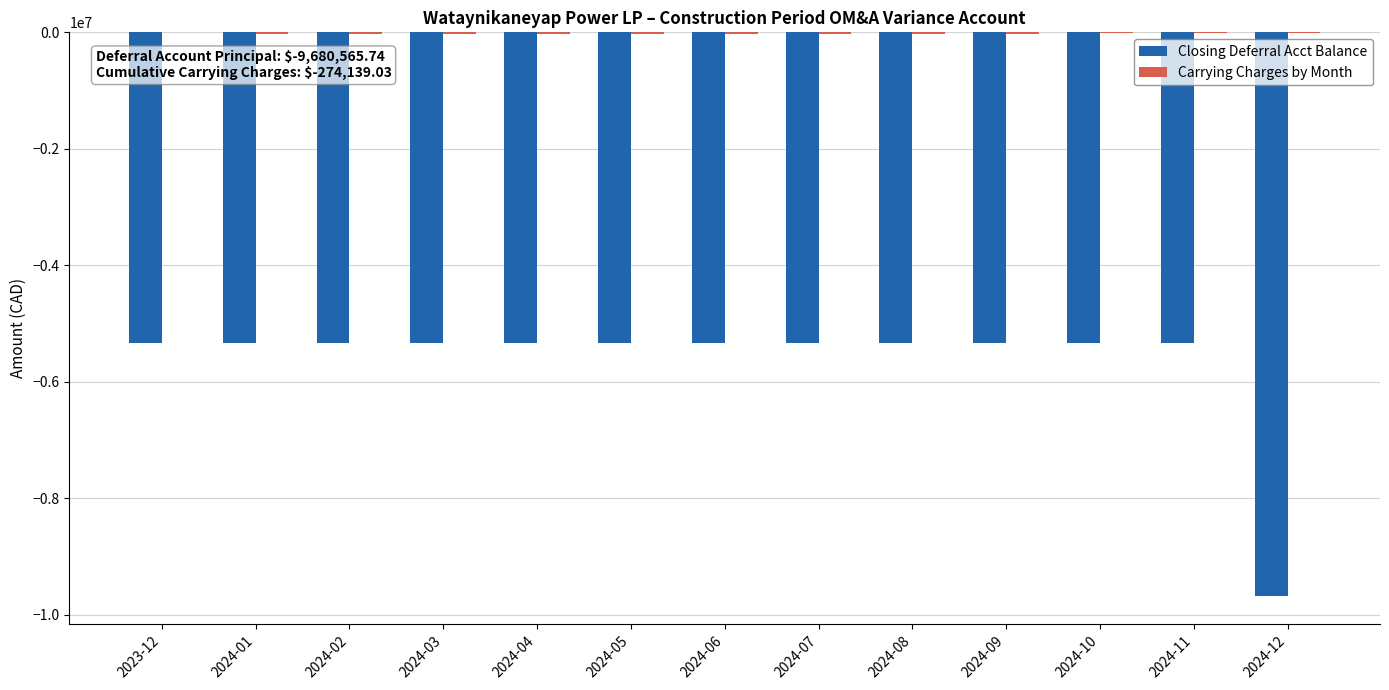

Are the bars horizontal?

No